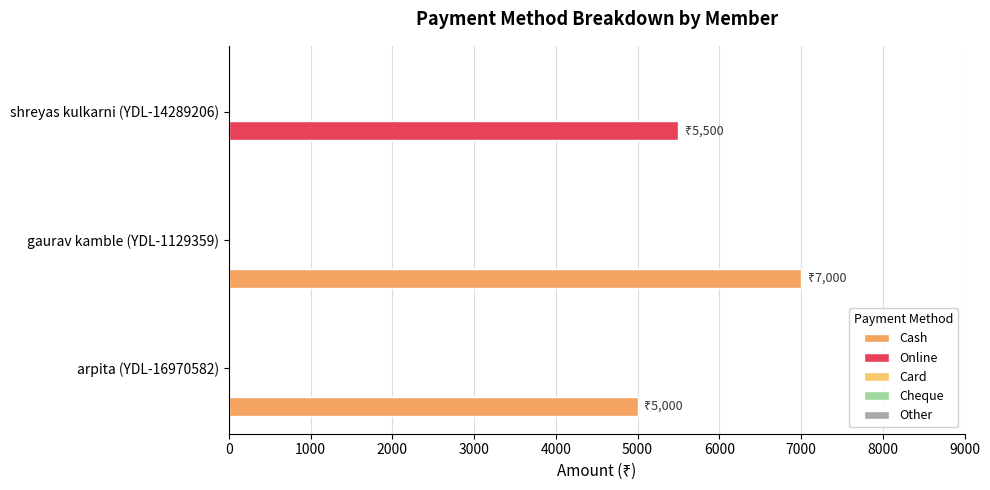

At which category is the sum across all series the highest?

gaurav kamble (YDL-1129359)